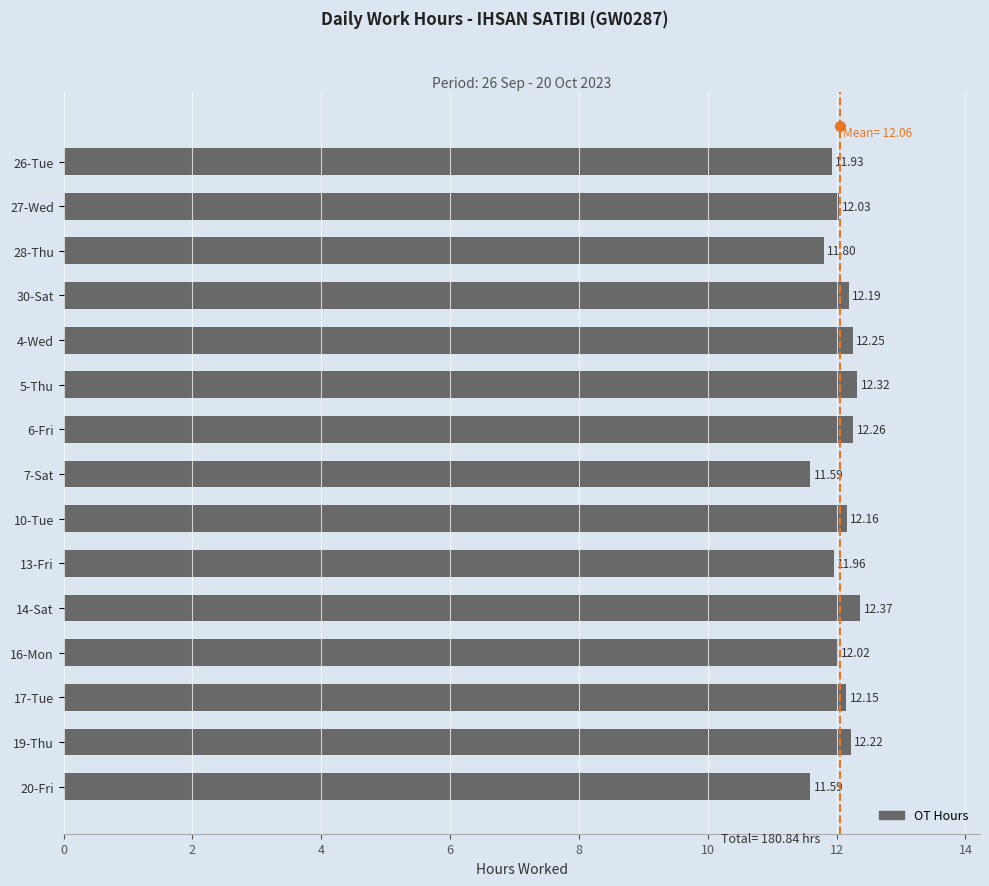

What is the average value?

12.1